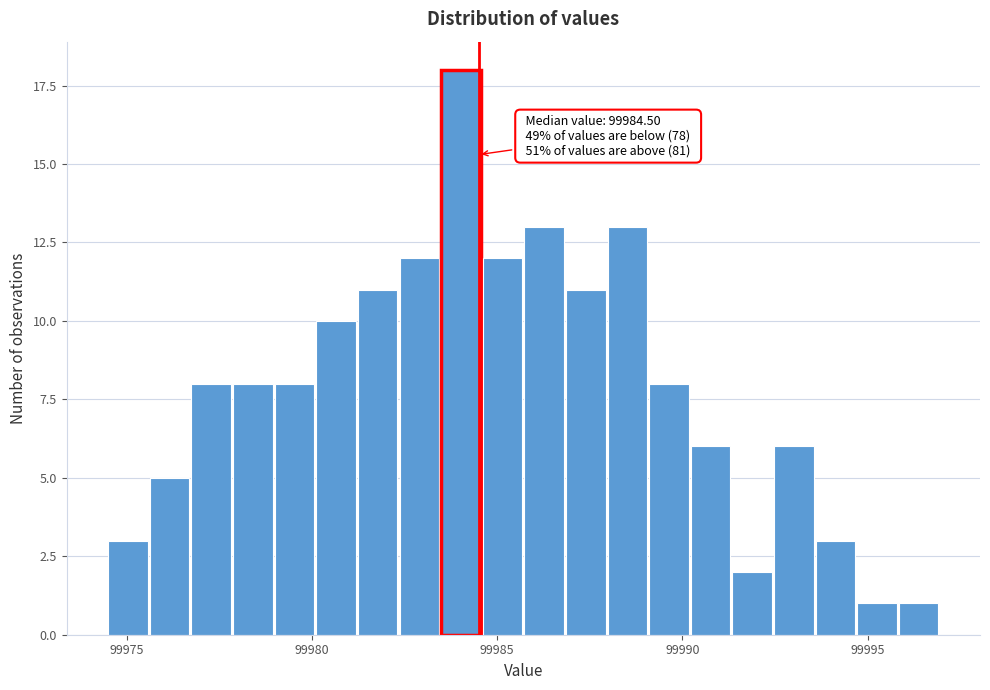

Around what value on the x-axis is the tallest bar? Give the approximate position of its centre, as read against the axis.

99984.0